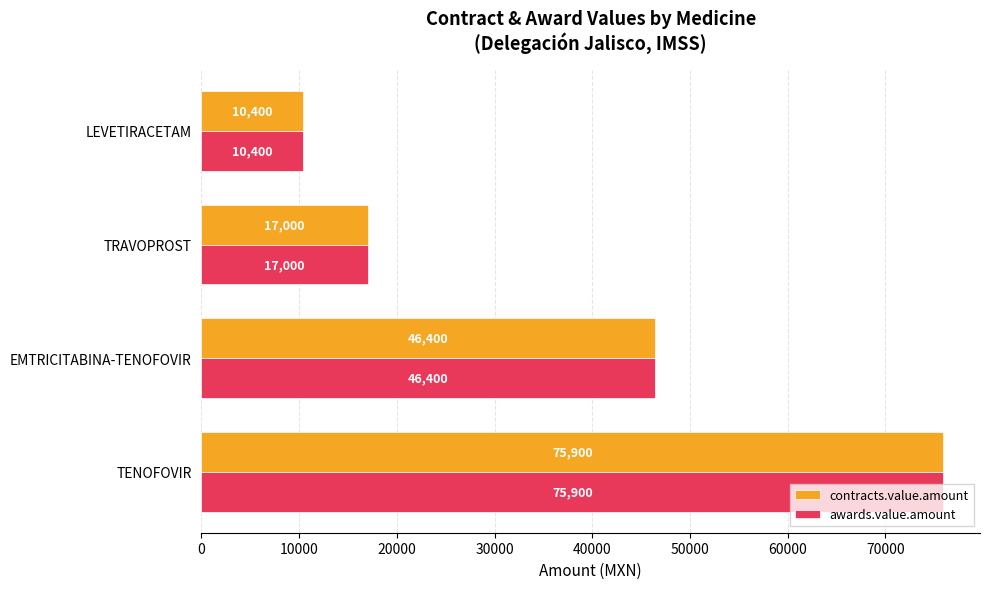

What is the average value of the contracts.value.amount series?

37425